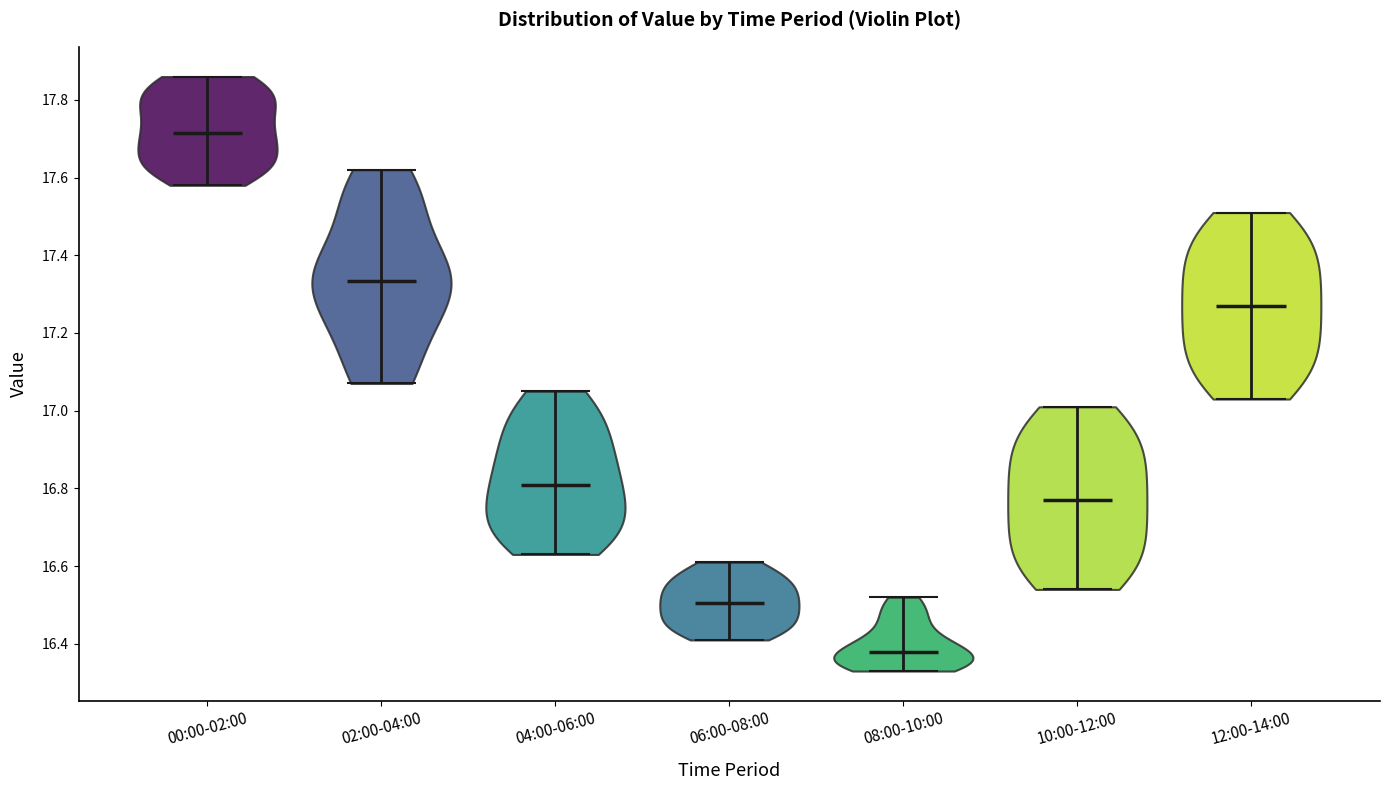

Which violin has the highest median line?

00:00-02:00